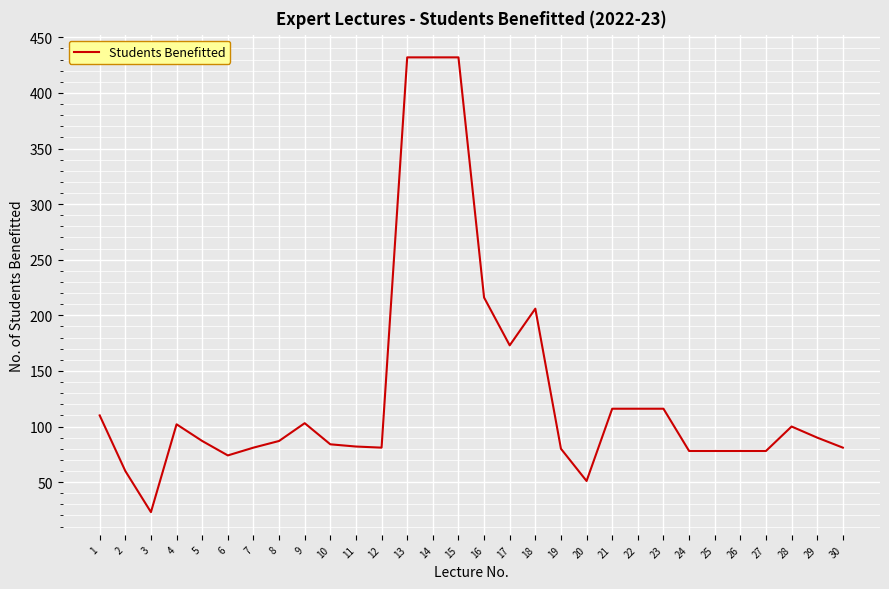

What is the difference between the maximum and minimum values?

409